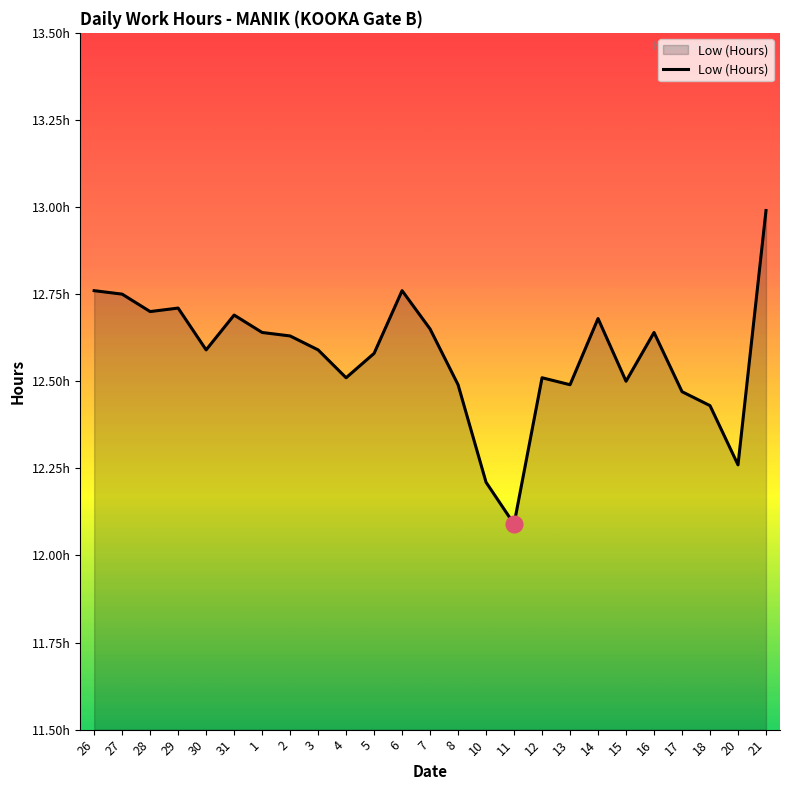

What is the greatest value displayed?

13.0